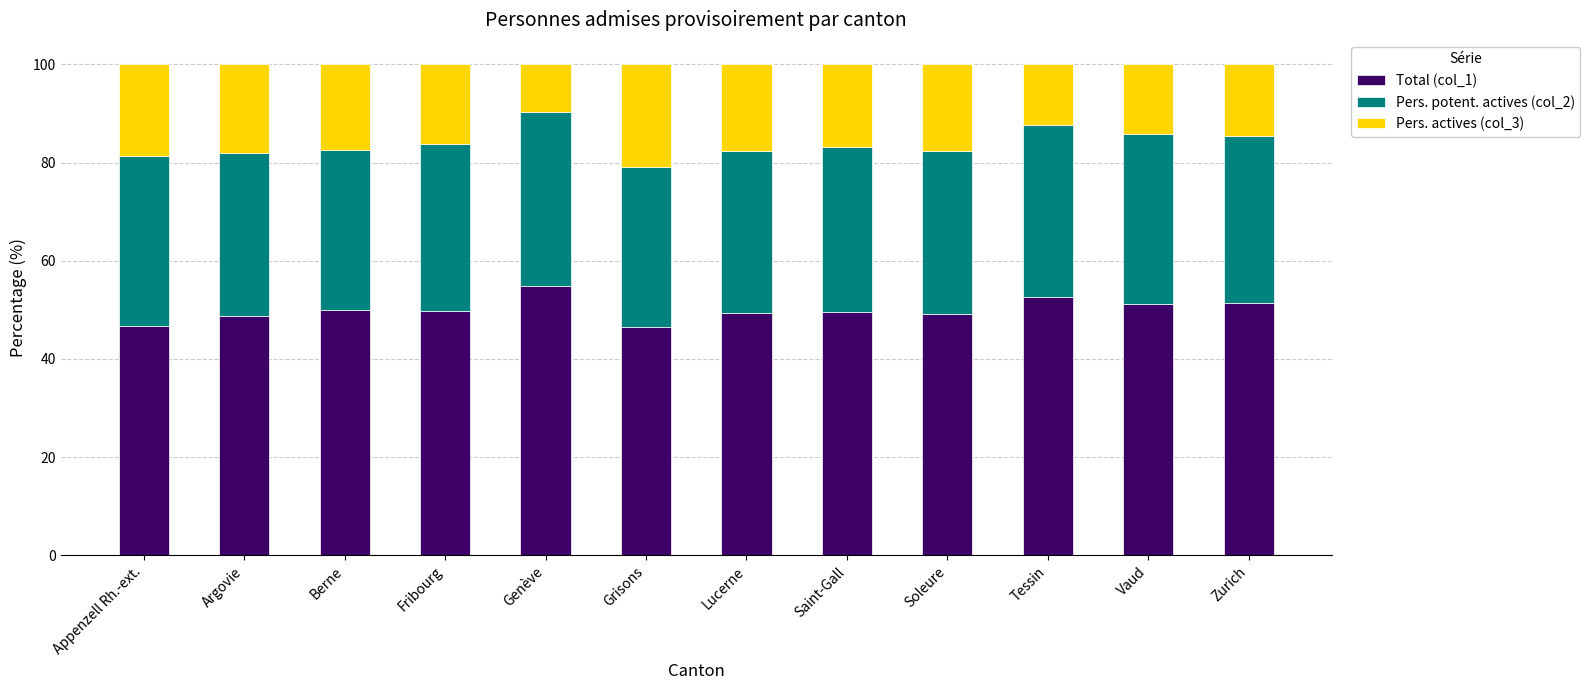

Is it true that Total (col_1) equals 49.9 at Berne?

True